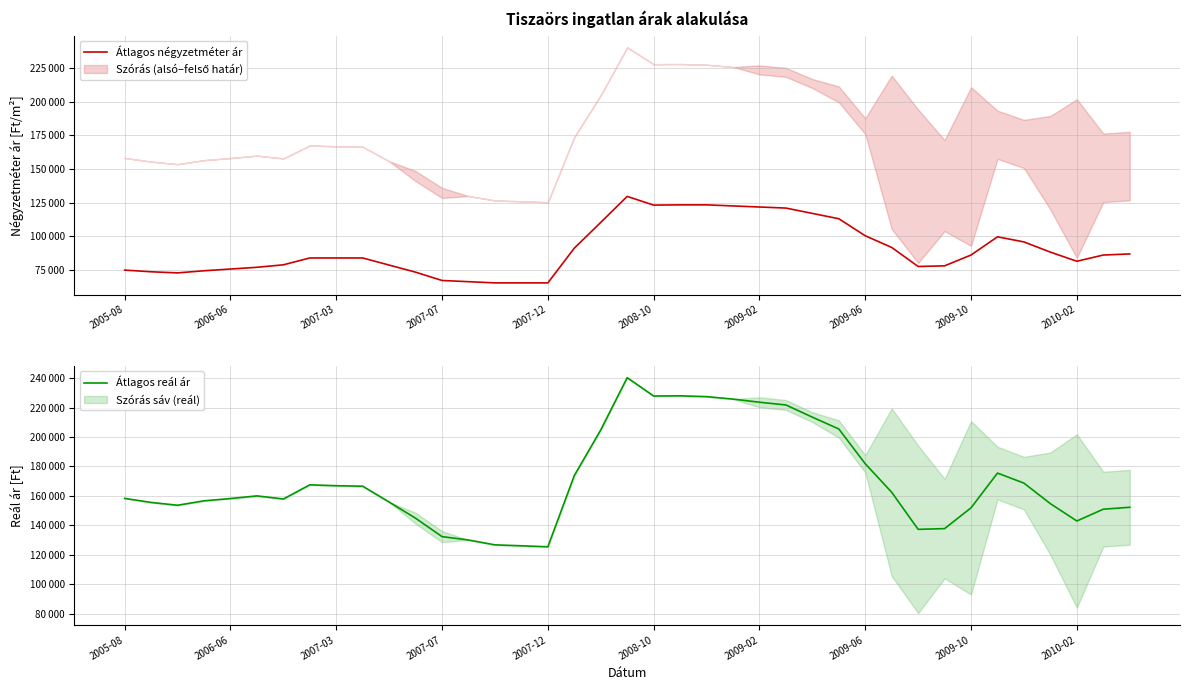

Reading left to right, what are all the values shown in this chart?

Átlagos négyzetméter ár: 75000	73750	72917	74500	75786	77071	78917	84000	84000	84000	78722	73444	67277	66389	65500	65500	65500	91286	110405	129714	123238	123428	123428	122634	121841	121047	117087	113126	100491	91817	77682	78146	86196	99707	95912	88326	81562	86178	87000
Átlagos reál ár: 158287	155541	153624	156633	158187	159989	157886	167504	166901	166574	155802	144790	132289	129996	126703	126061	125385	173815	204826	240355	227868	228011	227458	225789	223651	221792	213505	205481	181824	162452	137243	137742	151887	175491	168665	154698	142934	150936	152244